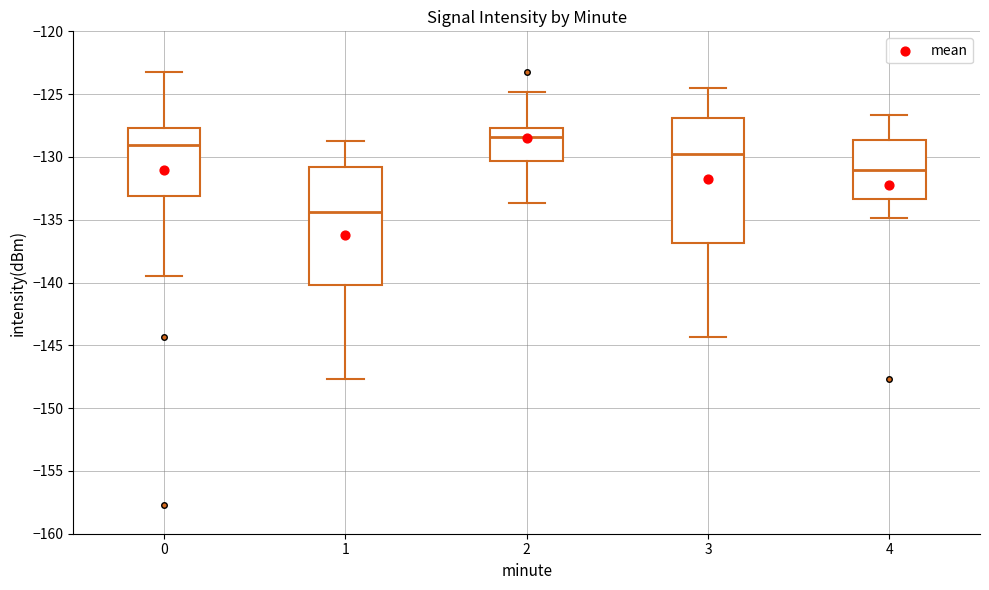

Which box is the tallest, from its lower edge to its upper edge?

3